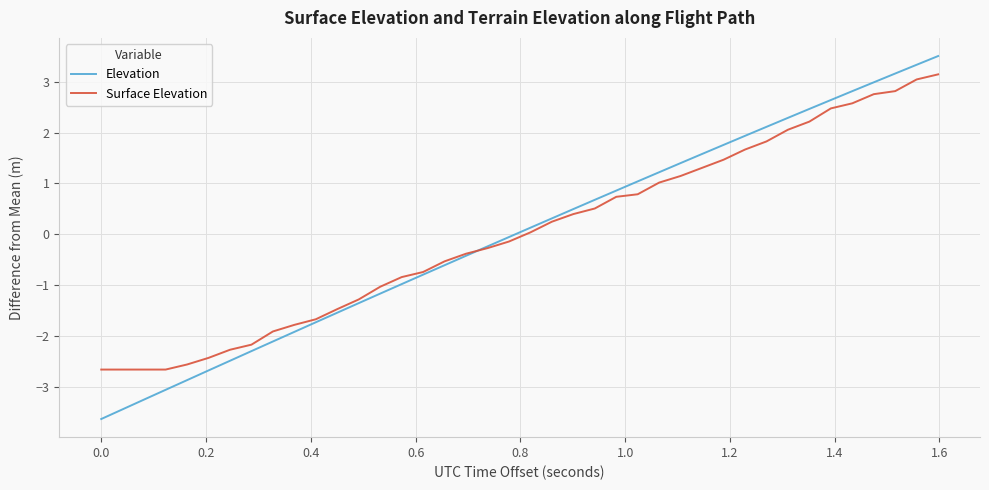

What is the lowest value of the Elevation series?

-3.6